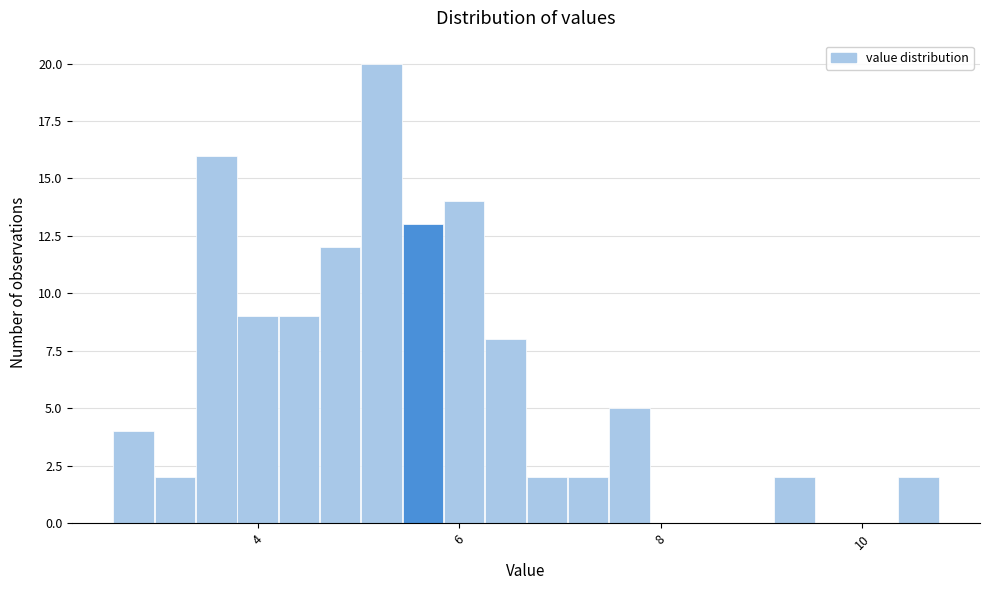

Around what value on the x-axis is the tallest bar? Give the approximate position of its centre, as read against the axis.

5.2